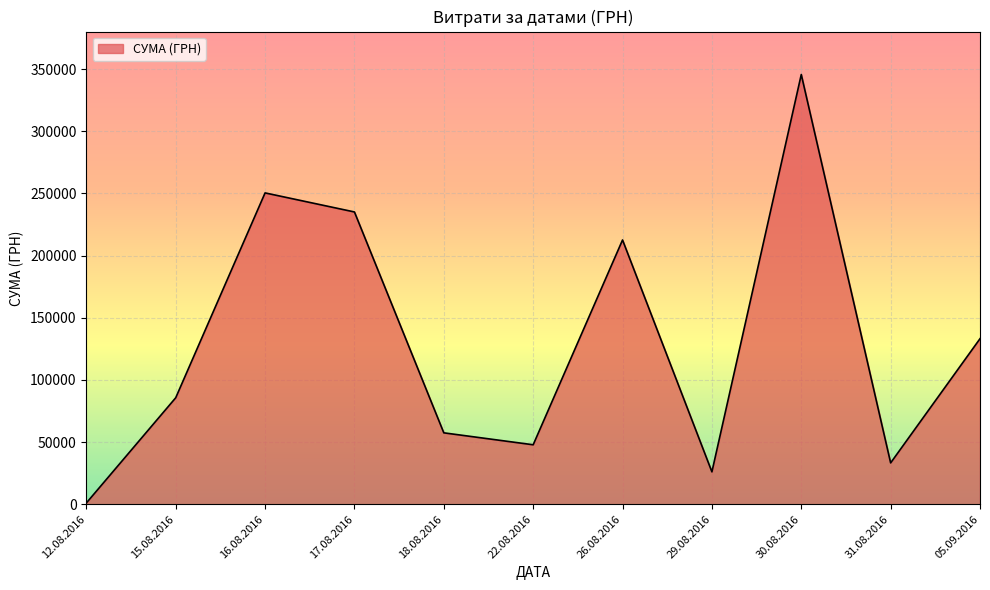

Which has a higher value, 18.08.2016 or 17.08.2016?

17.08.2016